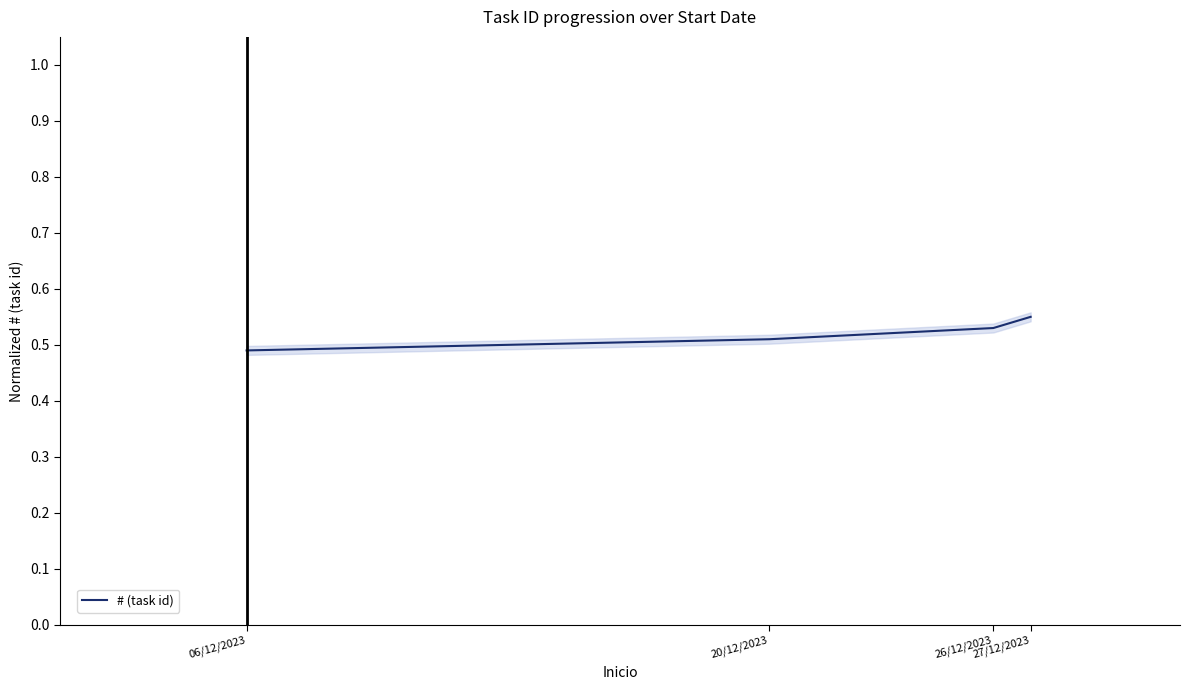

Which has a higher value, 26/12/2023 or 27/12/2023?

27/12/2023